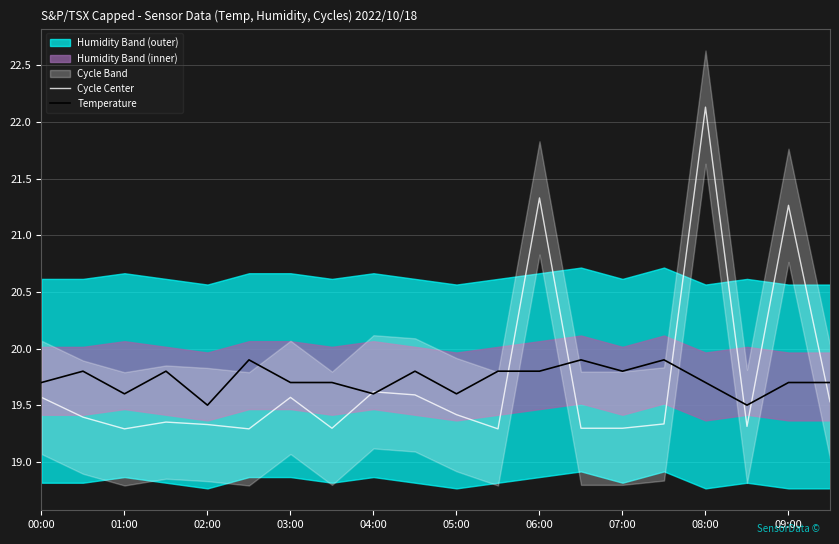

How many Cycle Center values are between 19 and 20?

17